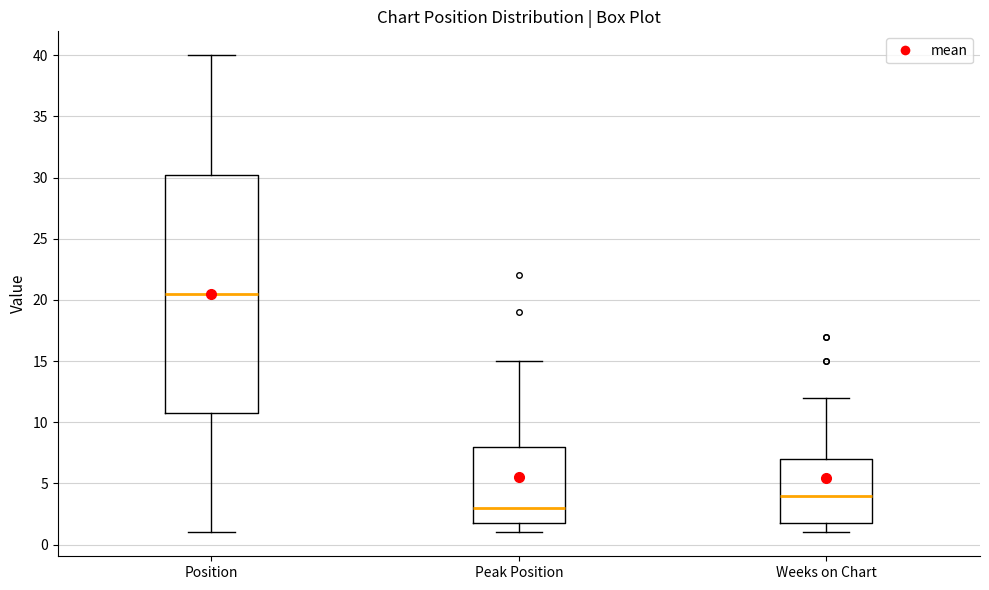

Which box is the tallest, from its lower edge to its upper edge?

Position